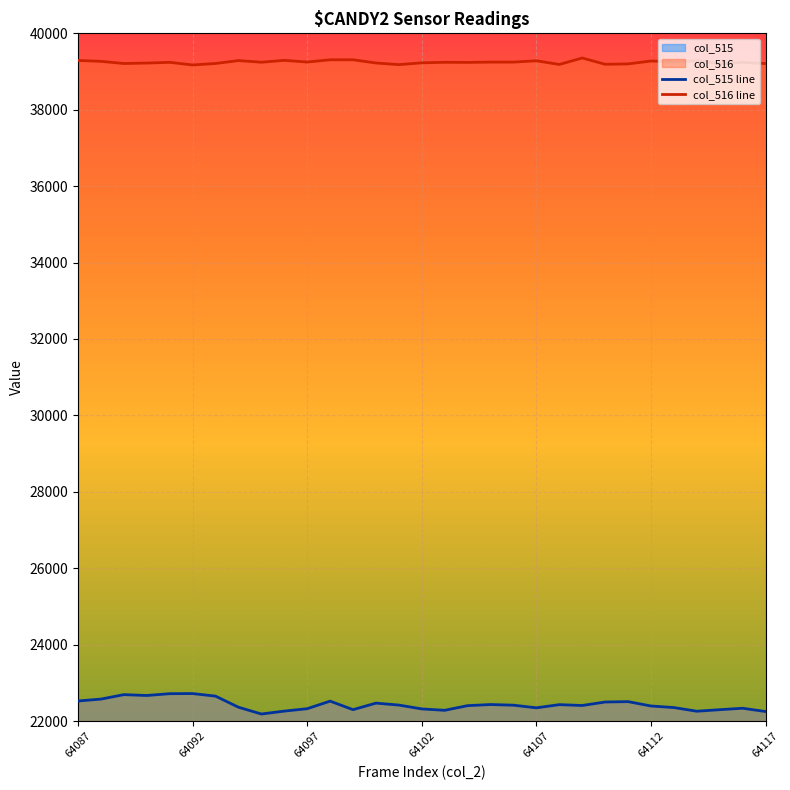

Which series has the widest spread of values?

col_515 line